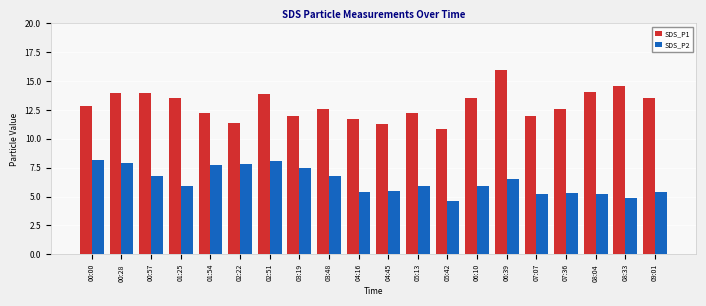

What is the total value across all series at 06:10?

19.4